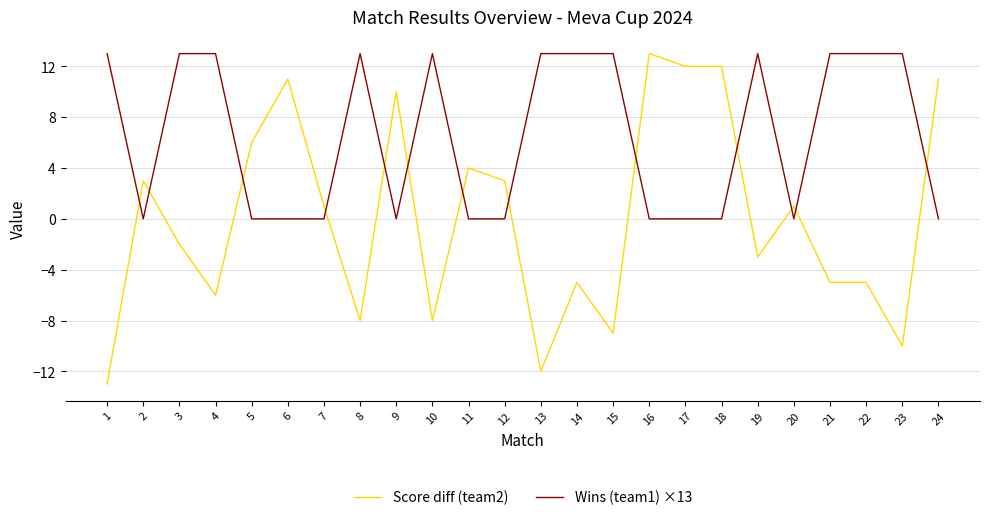

After their last crossing, which series has the higher values: Wins (team1) ×13 or Score diff (team2)?

Score diff (team2)